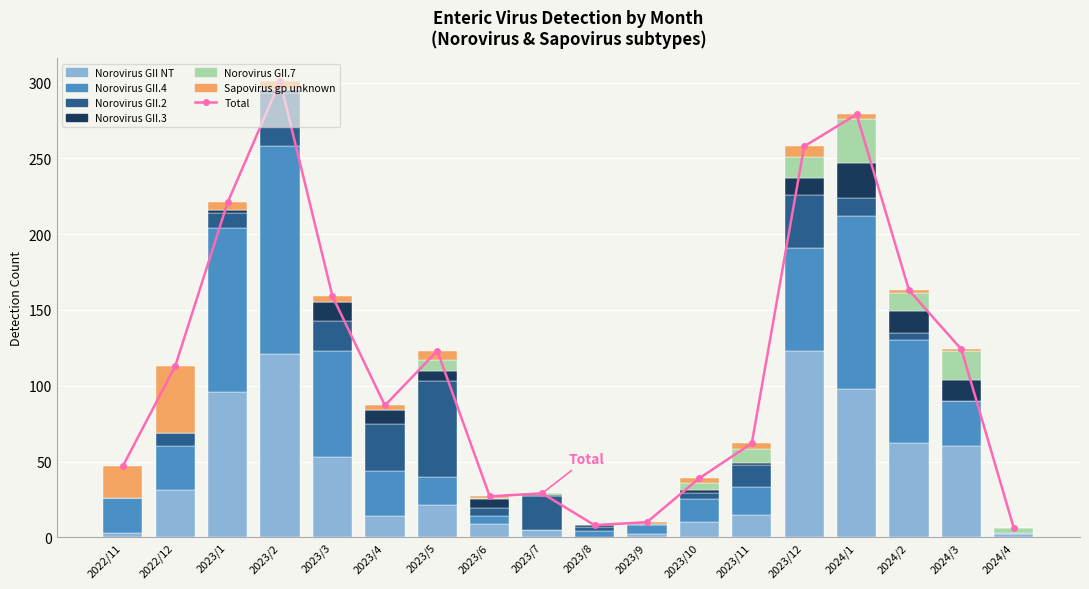

Reading right to left, what are all the values shown in this chart?

Norovirus GII NT: 2024/4=2	2024/3=60	2024/2=62	2024/1=98	2023/12=123	2023/11=15	2023/10=10	2023/9=2	2023/8=0	2023/7=5	2023/6=9	2023/5=21	2023/4=14	2023/3=53	2023/2=121	2023/1=96	2022/12=31	2022/11=3
Norovirus GII.4: 2024/4=1	2024/3=30	2024/2=68	2024/1=114	2023/12=68	2023/11=18	2023/10=15	2023/9=6	2023/8=4	2023/7=0	2023/6=5	2023/5=19	2023/4=30	2023/3=70	2023/2=137	2023/1=108	2022/12=29	2022/11=23
Norovirus GII.2: 2024/4=0	2024/3=0	2024/2=5	2024/1=12	2023/12=35	2023/11=15	2023/10=4	2023/9=1	2023/8=3	2023/7=22	2023/6=5	2023/5=63	2023/4=31	2023/3=20	2023/2=35	2023/1=10	2022/12=9	2022/11=0
Norovirus GII.3: 2024/4=0	2024/3=14	2024/2=14	2024/1=23	2023/12=11	2023/11=1	2023/10=2	2023/9=0	2023/8=1	2023/7=1	2023/6=6	2023/5=7	2023/4=9	2023/3=12	2023/2=2	2023/1=2	2022/12=0	2022/11=0
Norovirus GII.7: 2024/4=3	2024/3=19	2024/2=12	2024/1=29	2023/12=14	2023/11=9	2023/10=5	2023/9=0	2023/8=0	2023/7=1	2023/6=1	2023/5=7	2023/4=0	2023/3=0	2023/2=1	2023/1=0	2022/12=0	2022/11=0
Sapovirus gp unknown: 2024/4=0	2024/3=1	2024/2=2	2024/1=3	2023/12=7	2023/11=4	2023/10=3	2023/9=1	2023/8=0	2023/7=0	2023/6=1	2023/5=6	2023/4=3	2023/3=4	2023/2=5	2023/1=5	2022/12=44	2022/11=21